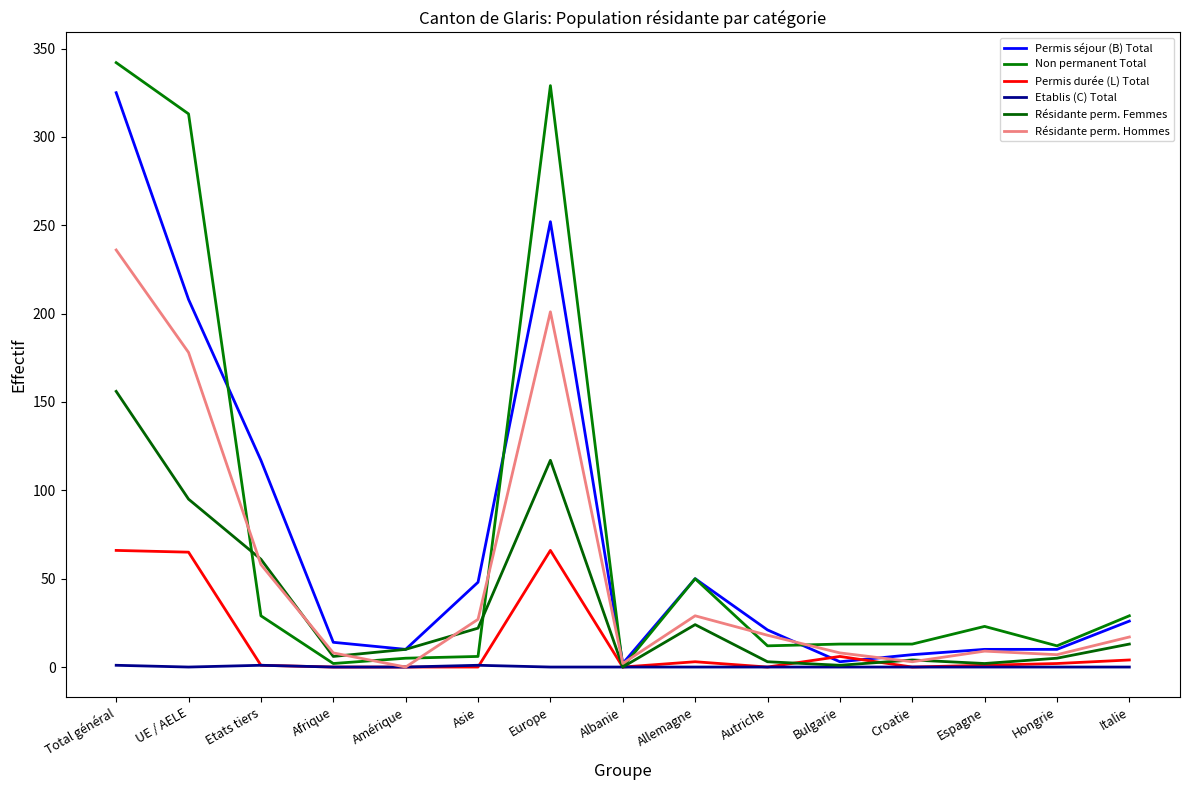

True or false: Permis séjour (B) Total has a value of 10 at Autriche.

False